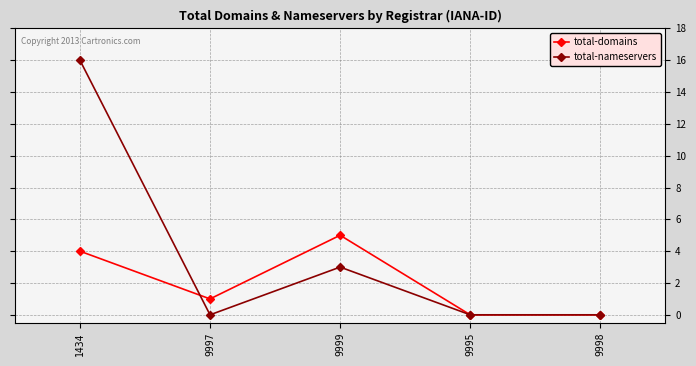

What are all the series names shown in the legend?

total-domains, total-nameservers